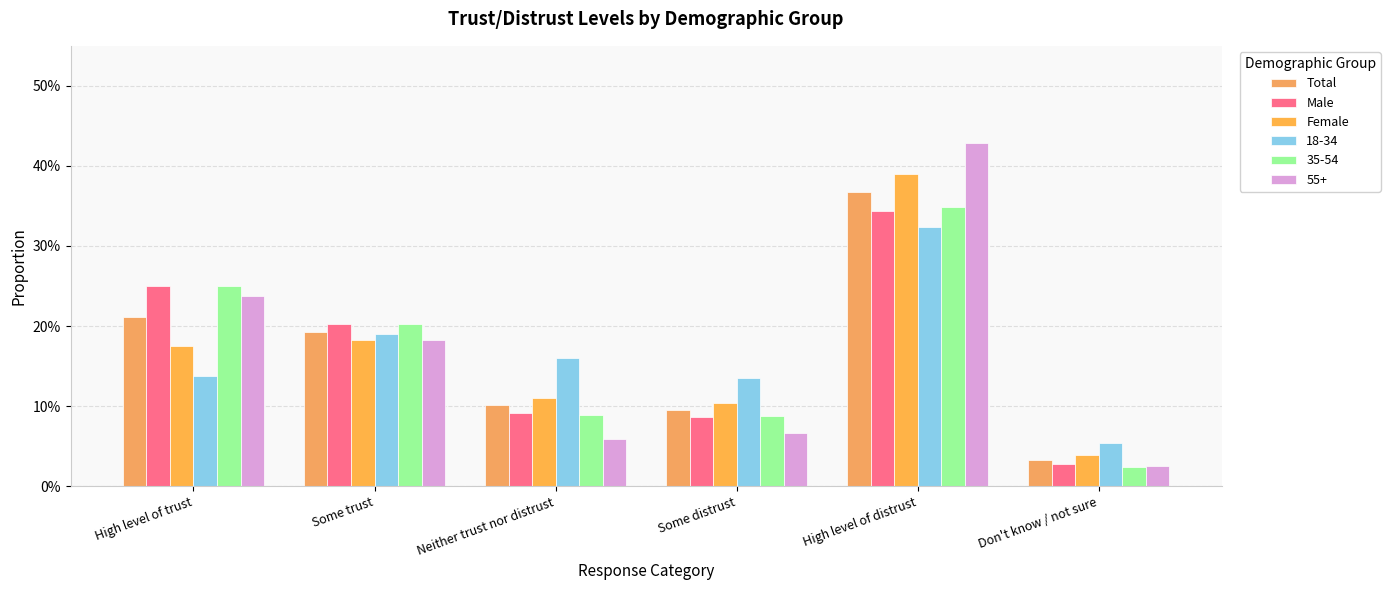

Does the chart contain stacked bars?

No